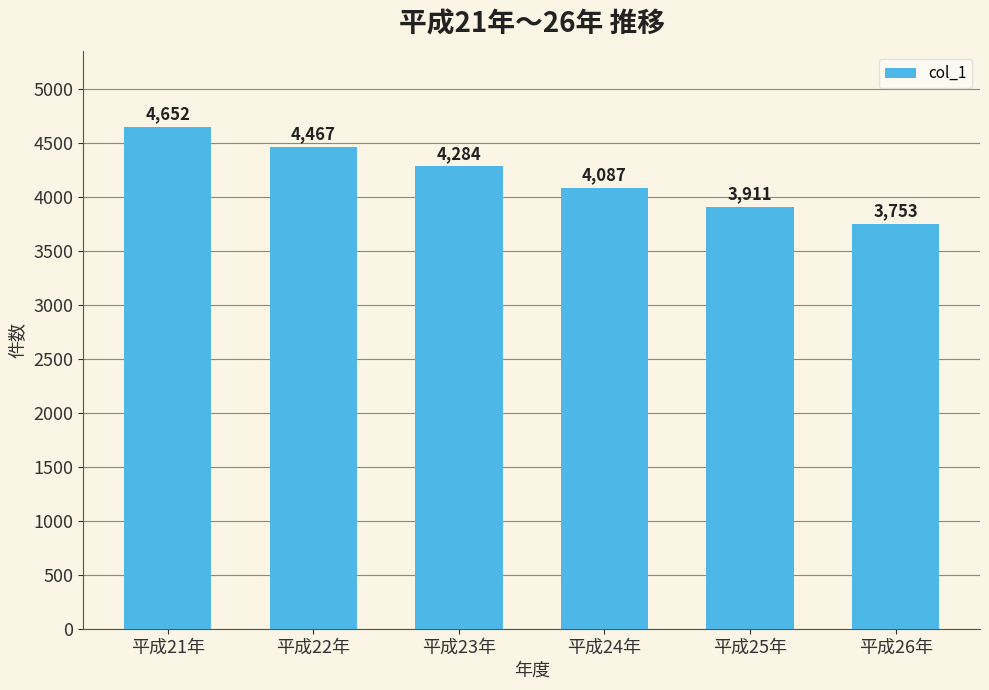

Reading left to right, extract all data points from this chart.

4652	4467	4284	4087	3911	3753